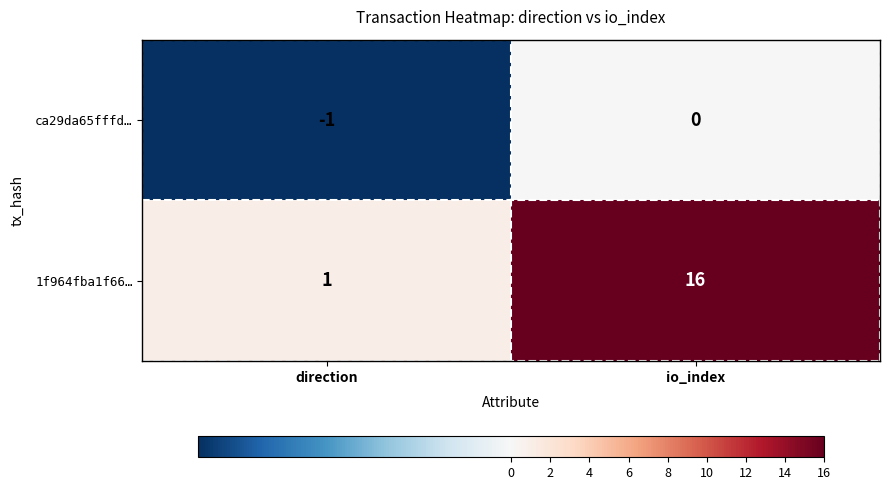

Rank the series at io_index from lowest to highest value.

ca29da65fffd…, 1f964fba1f66…